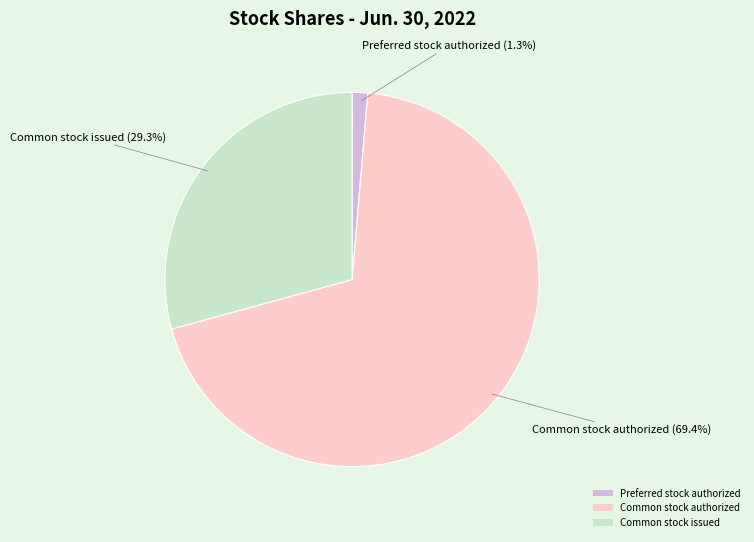

What is the smallest slice in the pie chart?

Preferred stock authorized